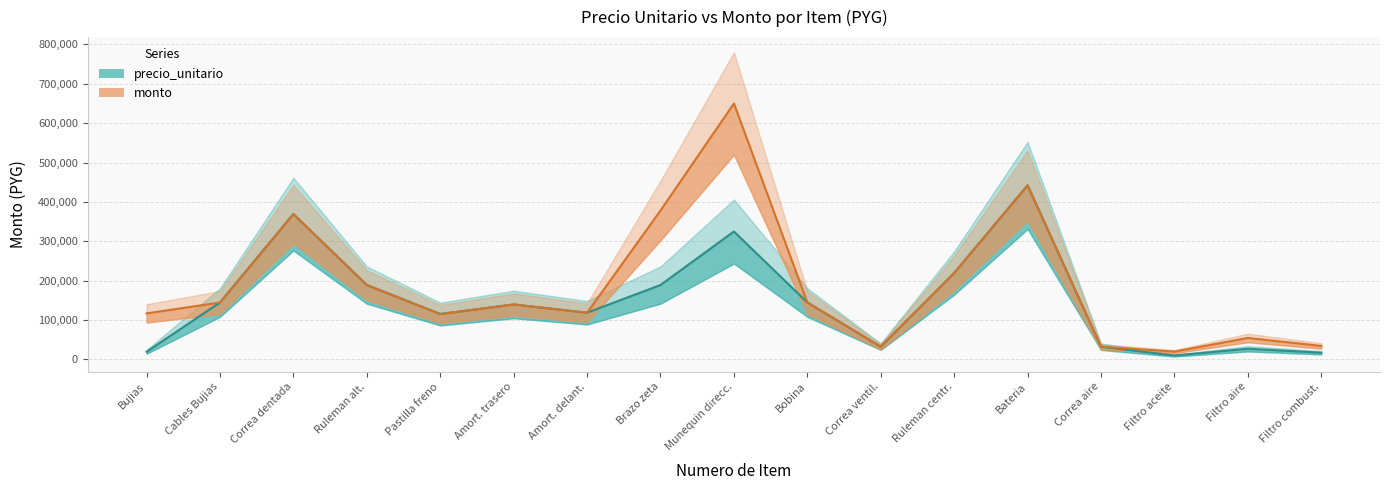

True or false: precio_unitario and monto cross at least once.

False